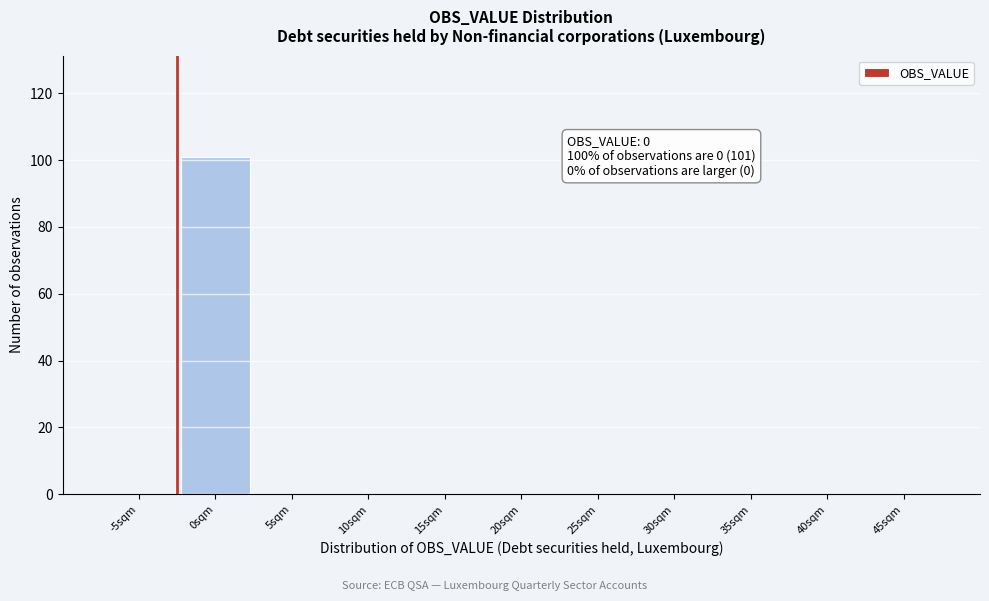

Reading left to right, list all the values displayed in this chart.

-5sqm=0	0sqm=101	5sqm=0	10sqm=0	15sqm=0	20sqm=0	25sqm=0	30sqm=0	35sqm=0	40sqm=0	45sqm=0